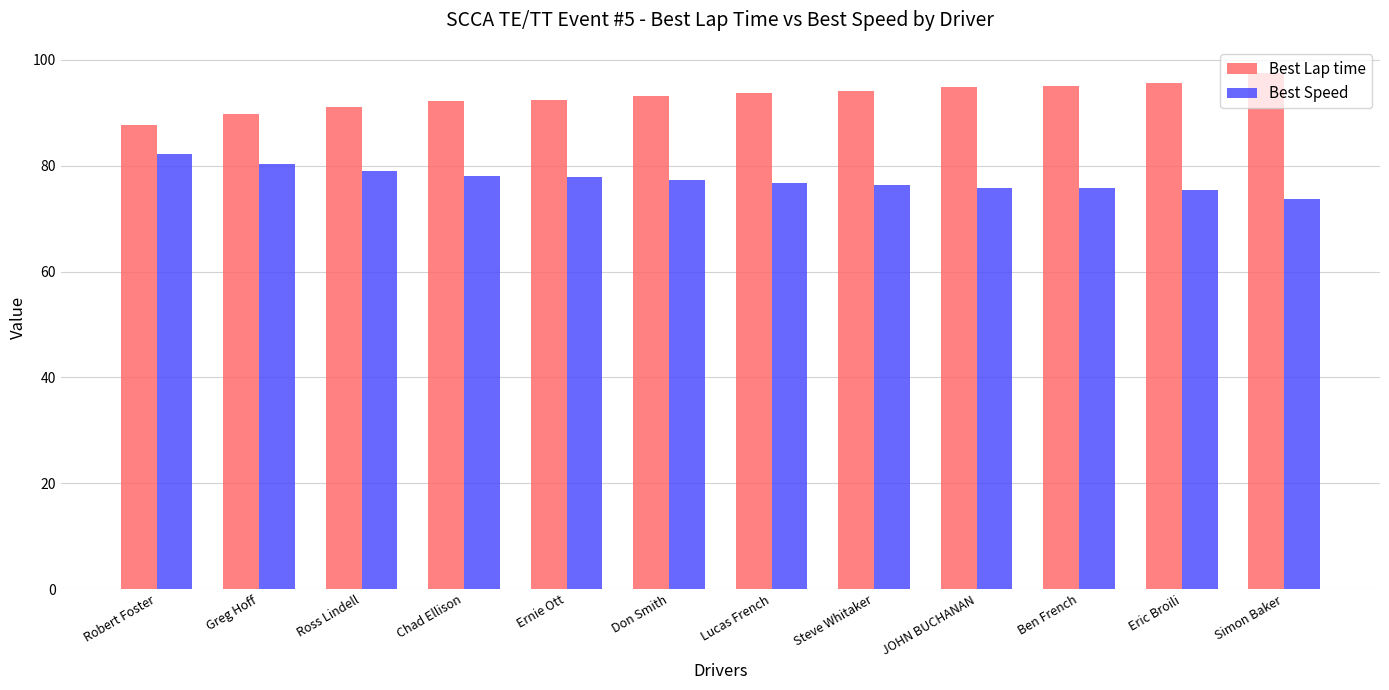

Read the Best Lap time value at JOHN BUCHANAN.

94.9